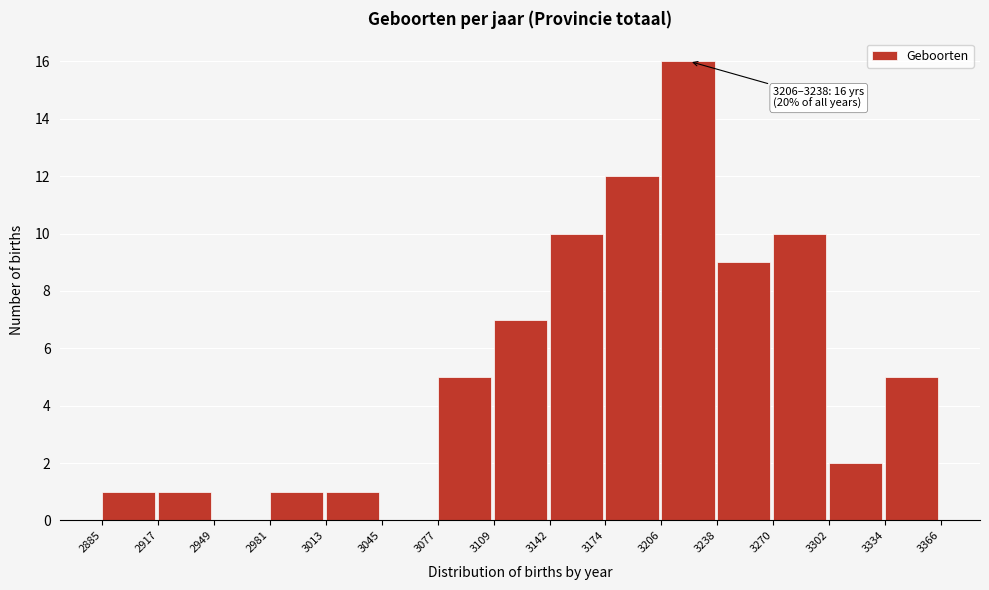

Over which range of the x-axis is the bar tallest?

3206 to 3238